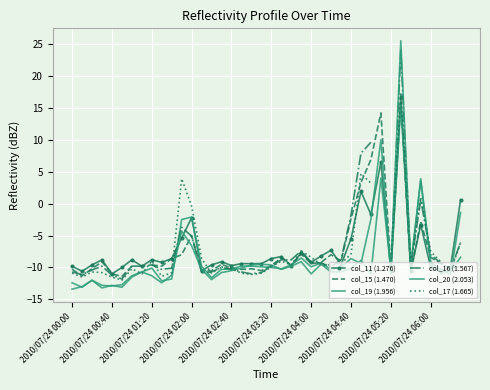

The col_16 (1.567) series shows -12.4 at 22. True or false?

False